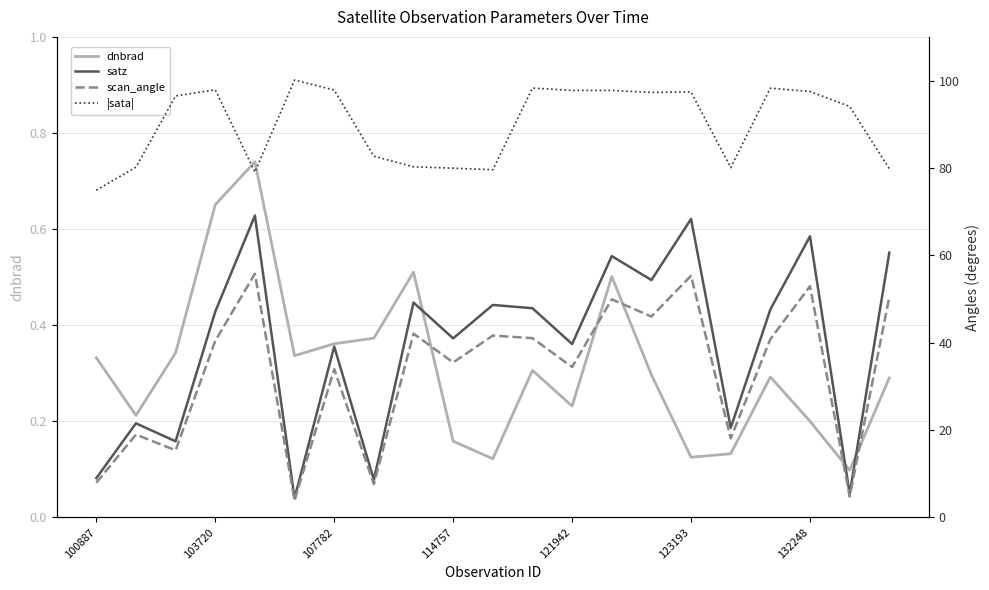

How many lines are shown in the chart?

4